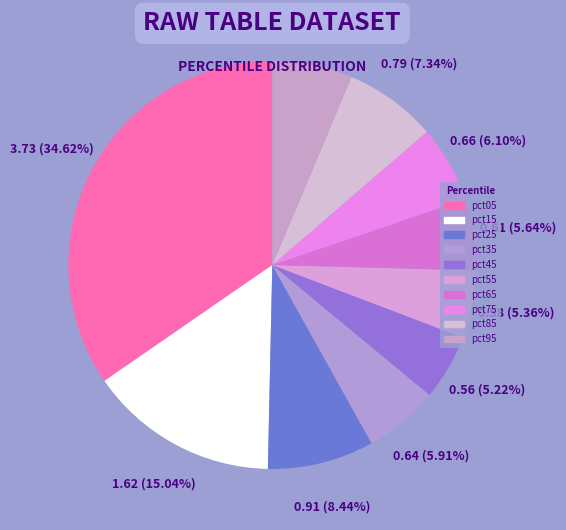

Does pct95 account for over 50% of the chart?

No